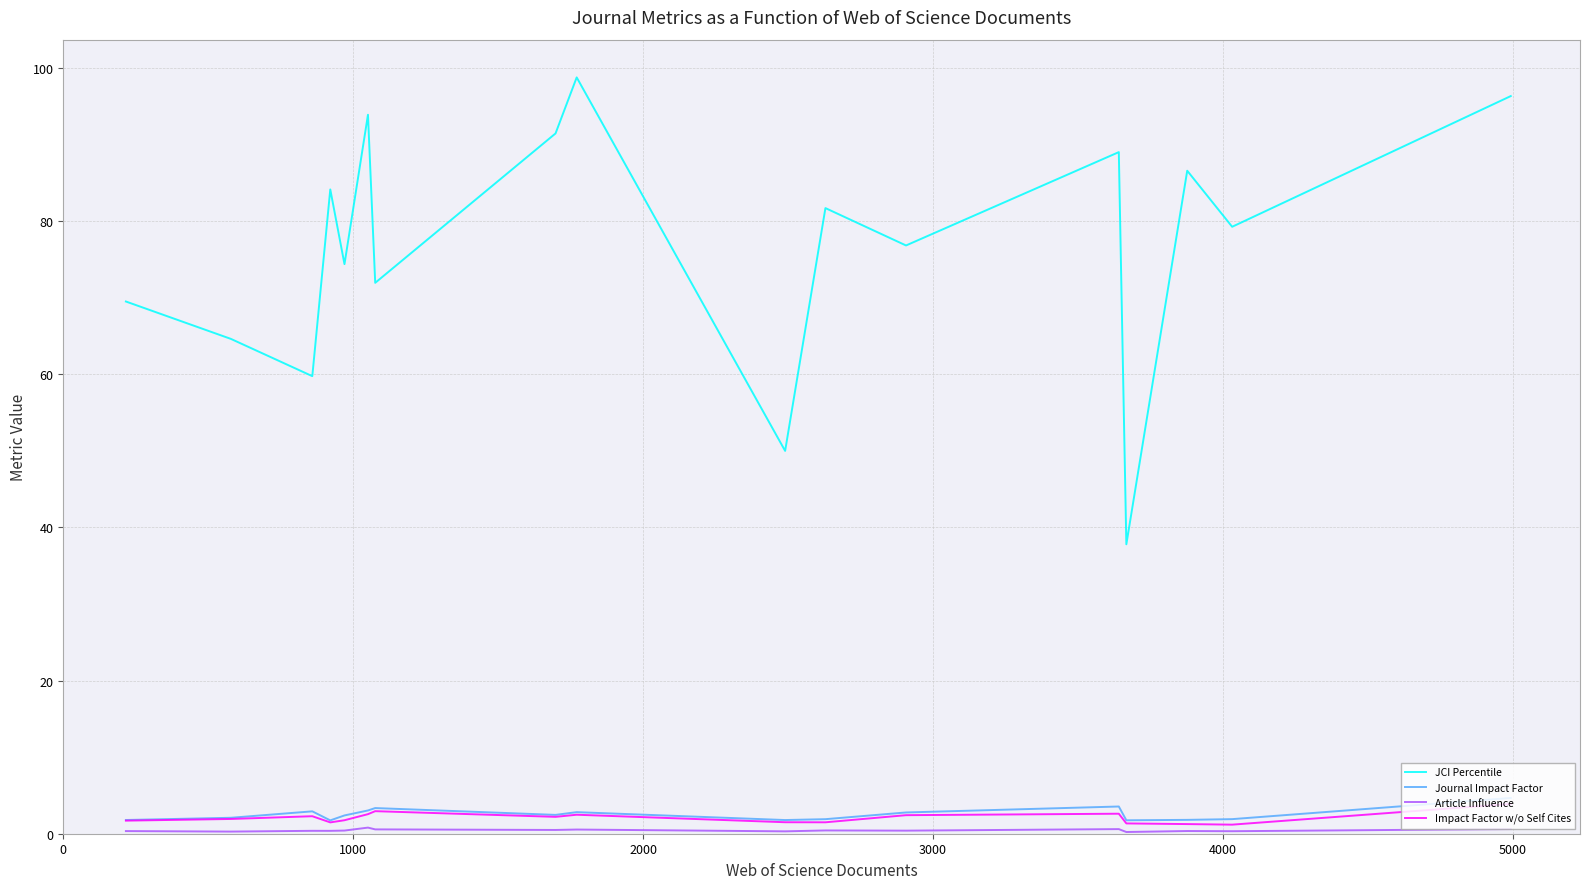

True or false: Journal Impact Factor and JCI Percentile intersect in this chart.

False